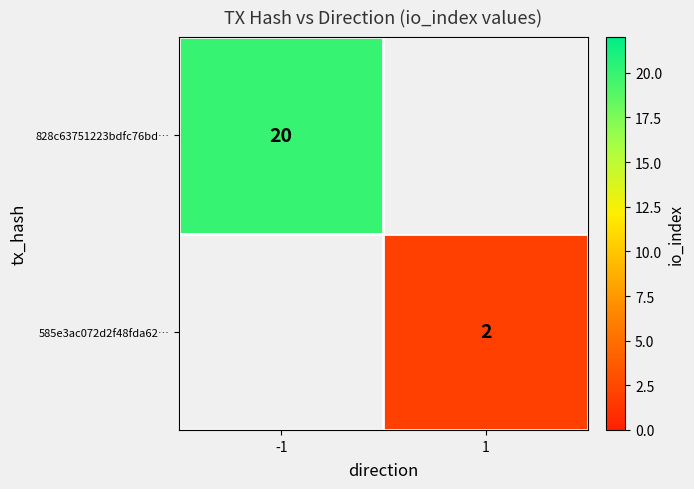

Is the value of 585e3ac072d2f48fda62… at 1 greater than the value of 828c63751223bdfc76bd… at -1?

No